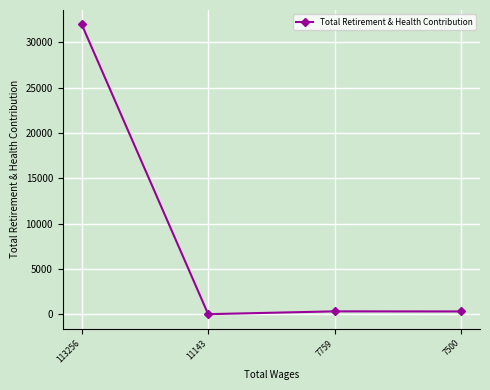

The chart shows a value of 0 at 11143. True or false?

True